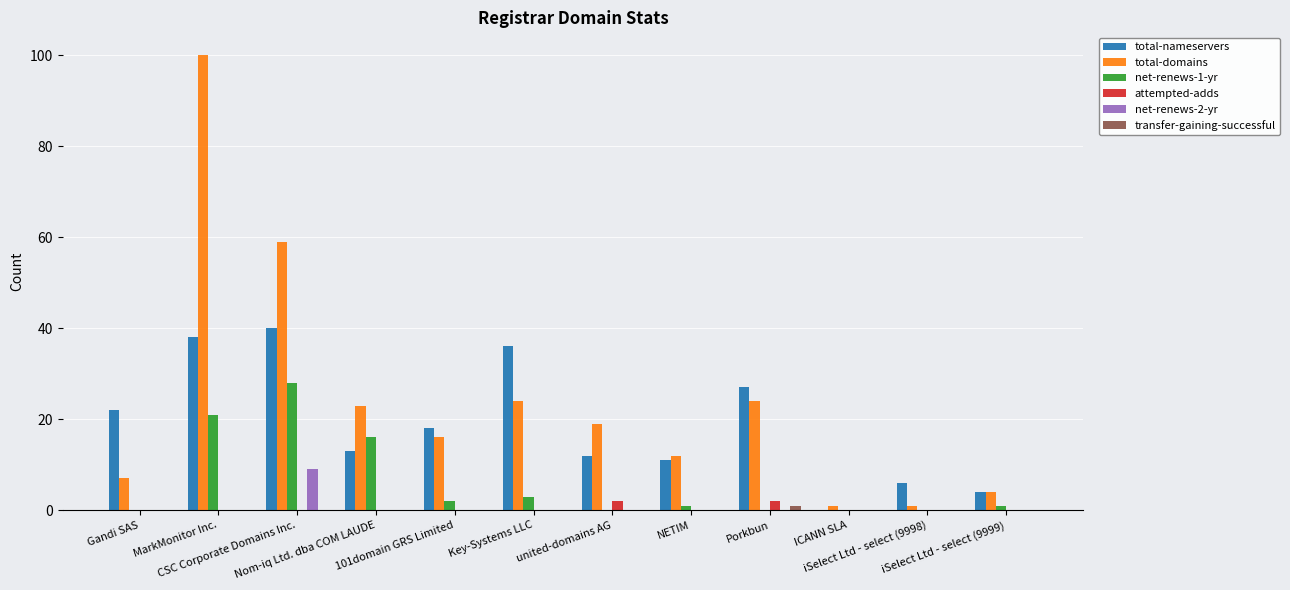

What is the maximum value shown in the chart?

100